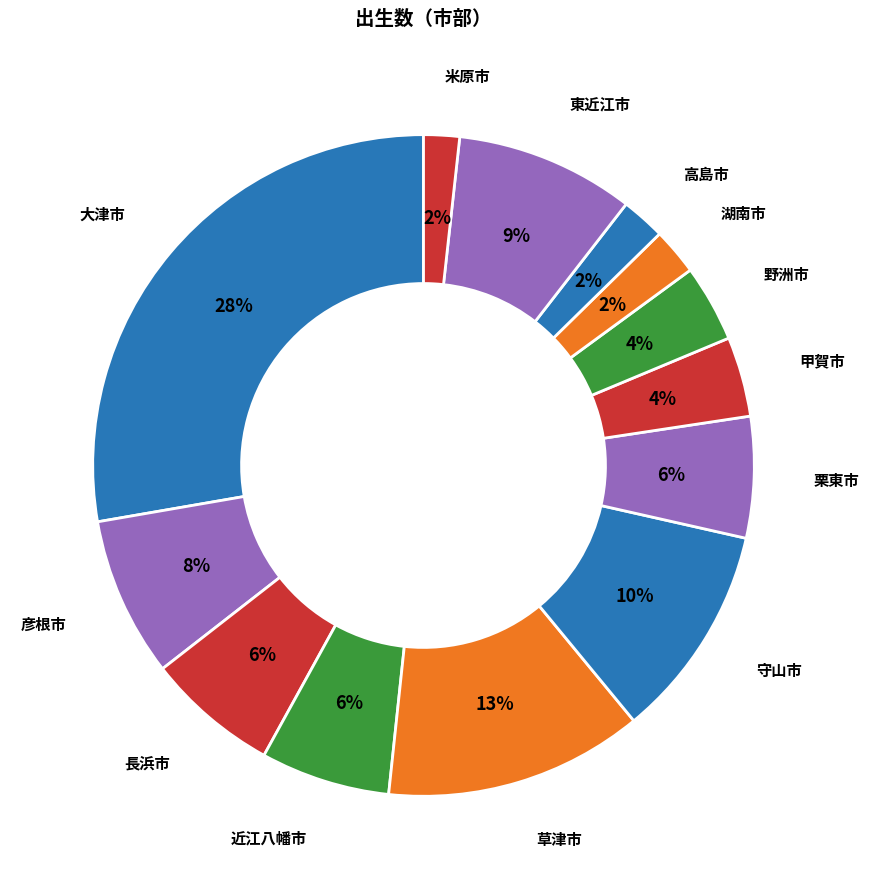

The 長浜市 slice represents 6% of the pie. True or false?

True